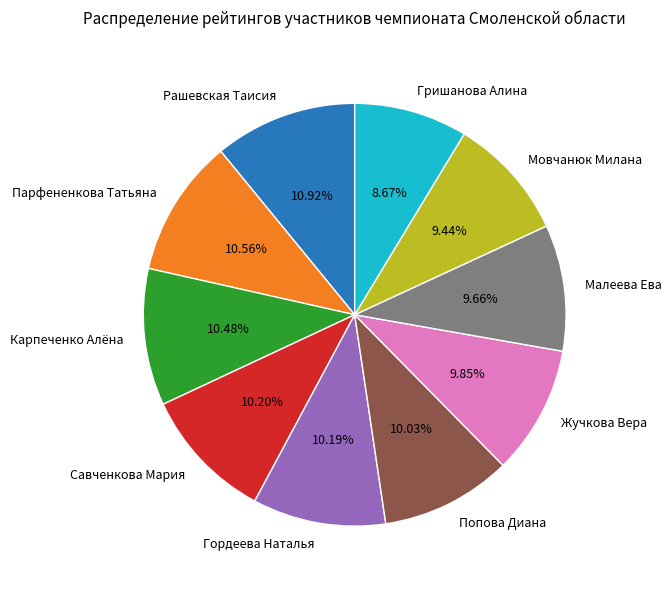

Do Карпеченко Алёна and Малеева Ева together represent more than half of the pie?

No